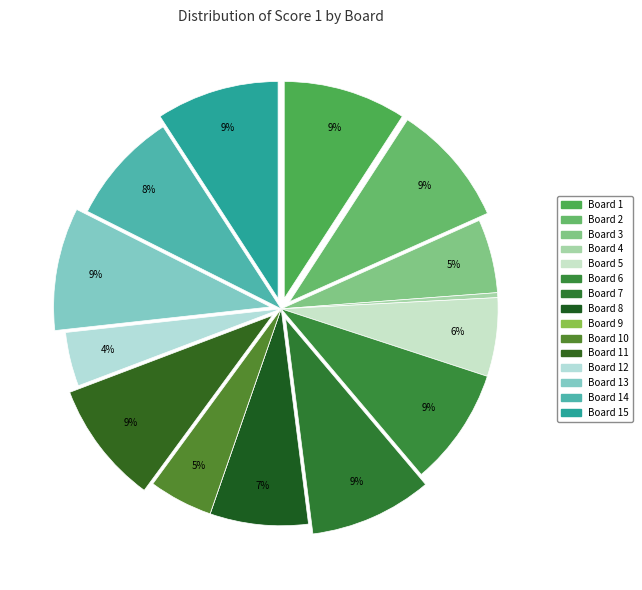

Count the number of slices in the pie.

15